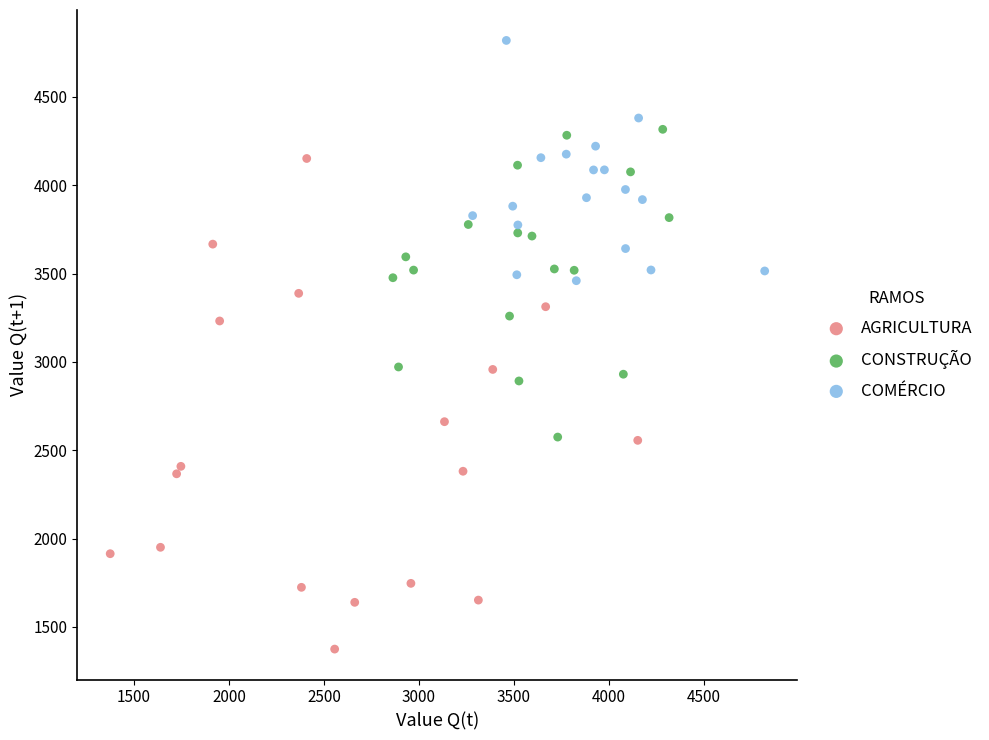

Which series contains the lowest Y value?

AGRICULTURA